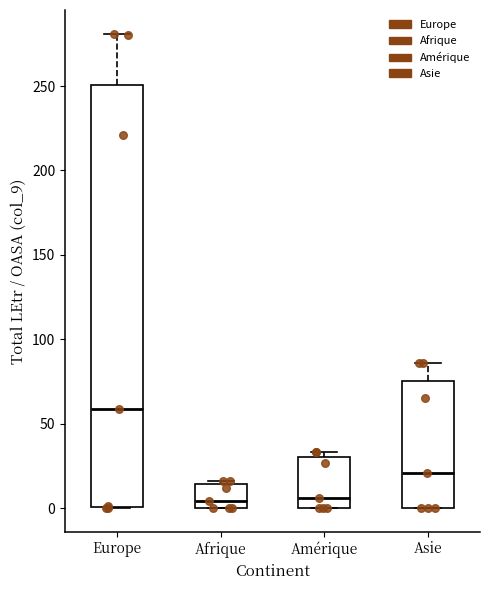

Where does the median line of the box for Afrique sit on the y-axis? The values are not printed on the chart, so give them approximately, as read against the axis.

5